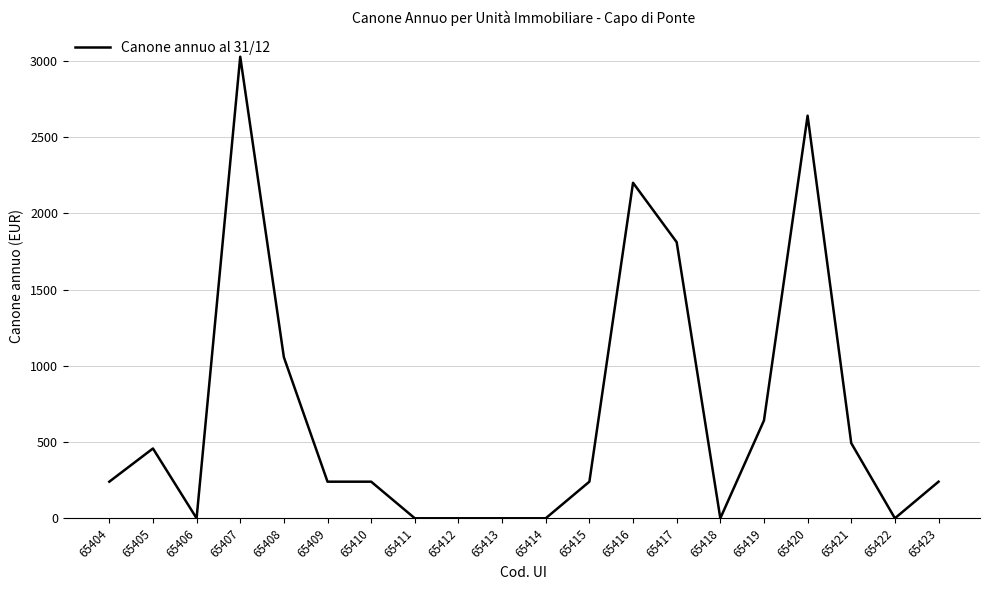

True or false: there are more than 1 points higher than both neighbors.

True